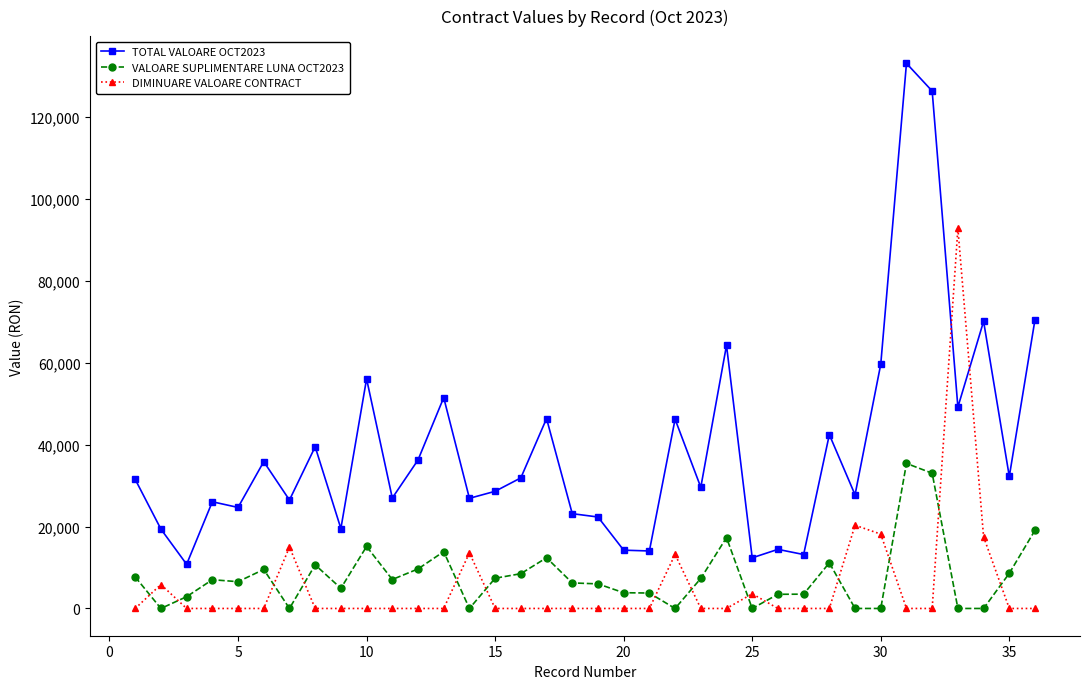

Rank the series by their maximum value, from lowest to highest.

VALOARE SUPLIMENTARE LUNA OCT2023, DIMINUARE VALOARE CONTRACT, TOTAL VALOARE OCT2023